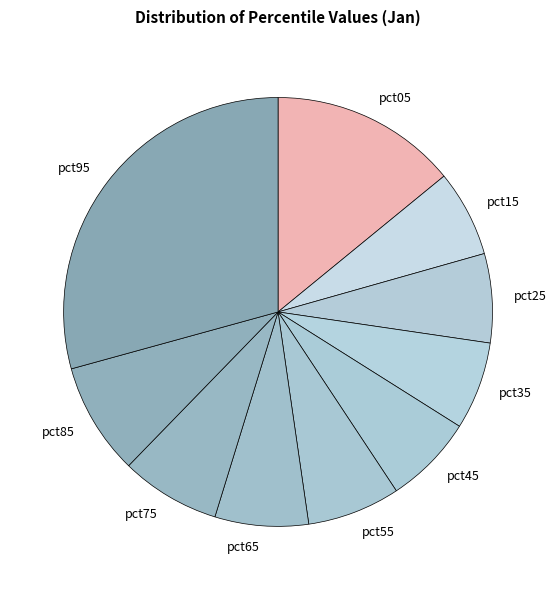

What is the largest slice in the pie chart?

pct95